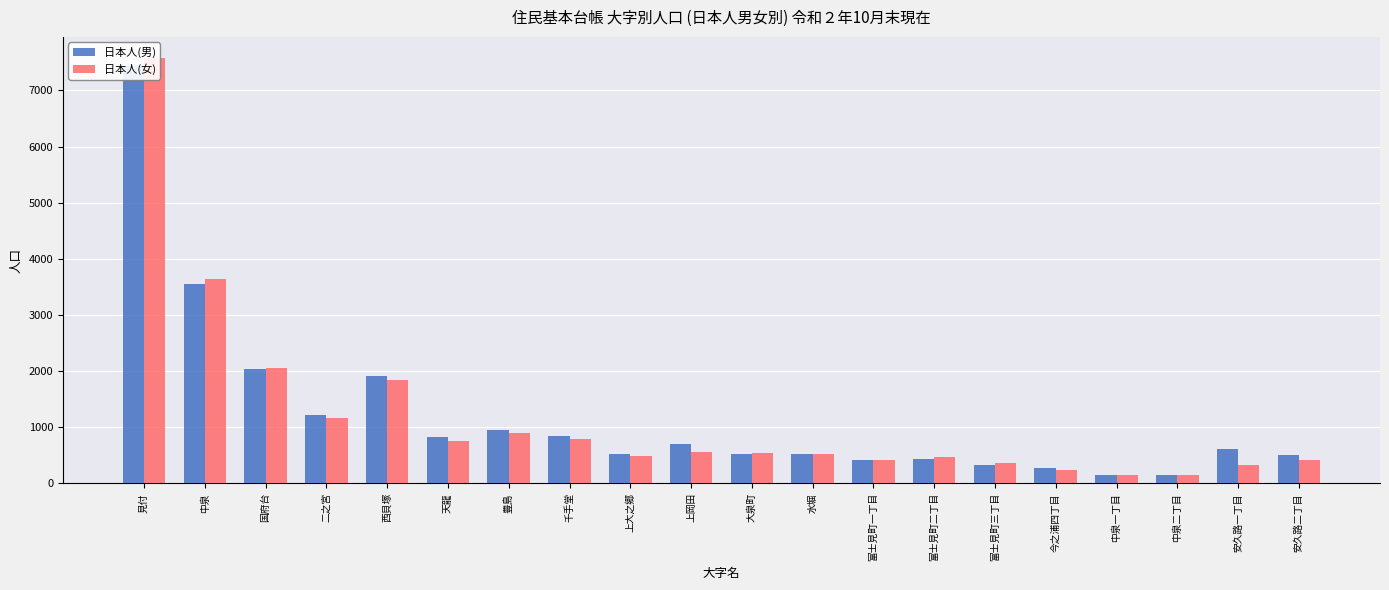

Which series changed the most between 富士見町三丁目 and 今之浦四丁目?

日本人(女)